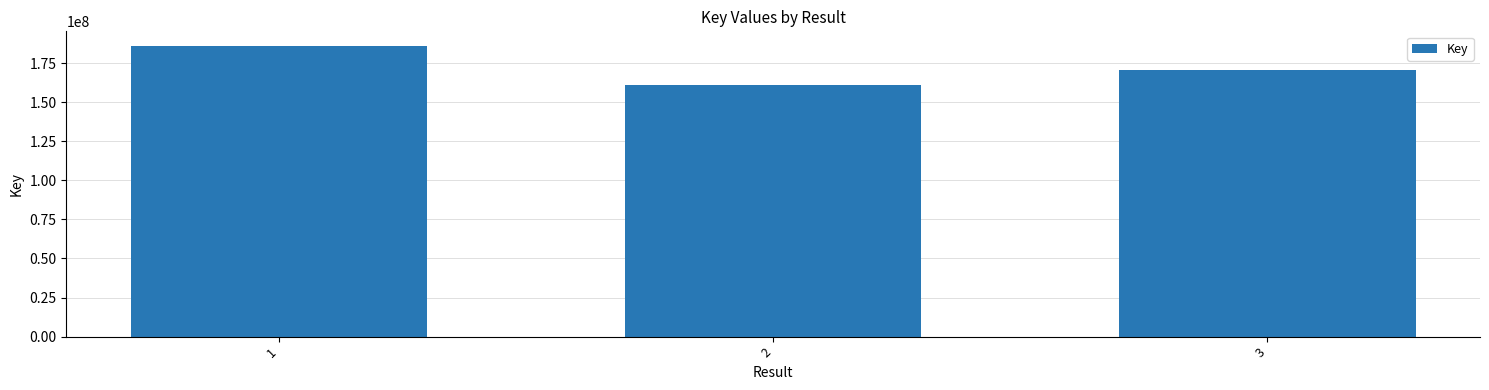

Count the number of data series in this chart.

1